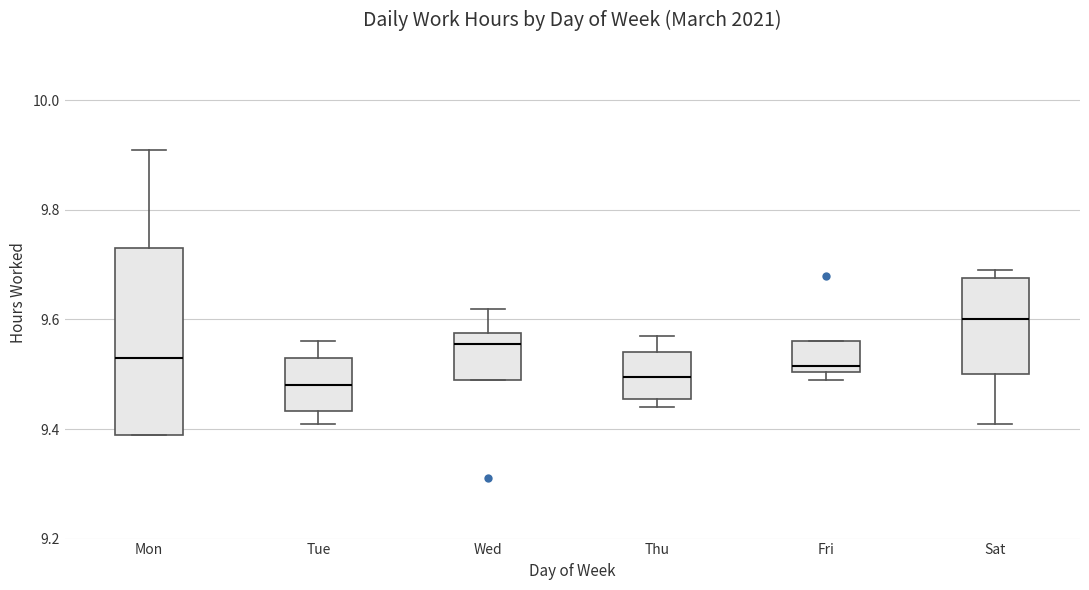

Reading left to right, read every box against the y-axis: the position of its median line, the range the box covers, and the ends of its whiskers. The values are not printed on the chart, so give them approximately, as read against the axis.

Mon: median 9.54, box 9.40 to 9.74, whiskers 9.40 to 9.92
Tue: median 9.48, box 9.44 to 9.54, whiskers 9.42 to 9.56
Wed: median 9.56, box 9.50 to 9.58, whiskers 9.50 to 9.62
Thu: median 9.50, box 9.46 to 9.54, whiskers 9.44 to 9.58
Fri: median 9.52, box 9.50 to 9.56, whiskers 9.50 (just below the box's lower edge) to 9.56
Sat: median 9.60, box 9.50 to 9.68, whiskers 9.42 to 9.70